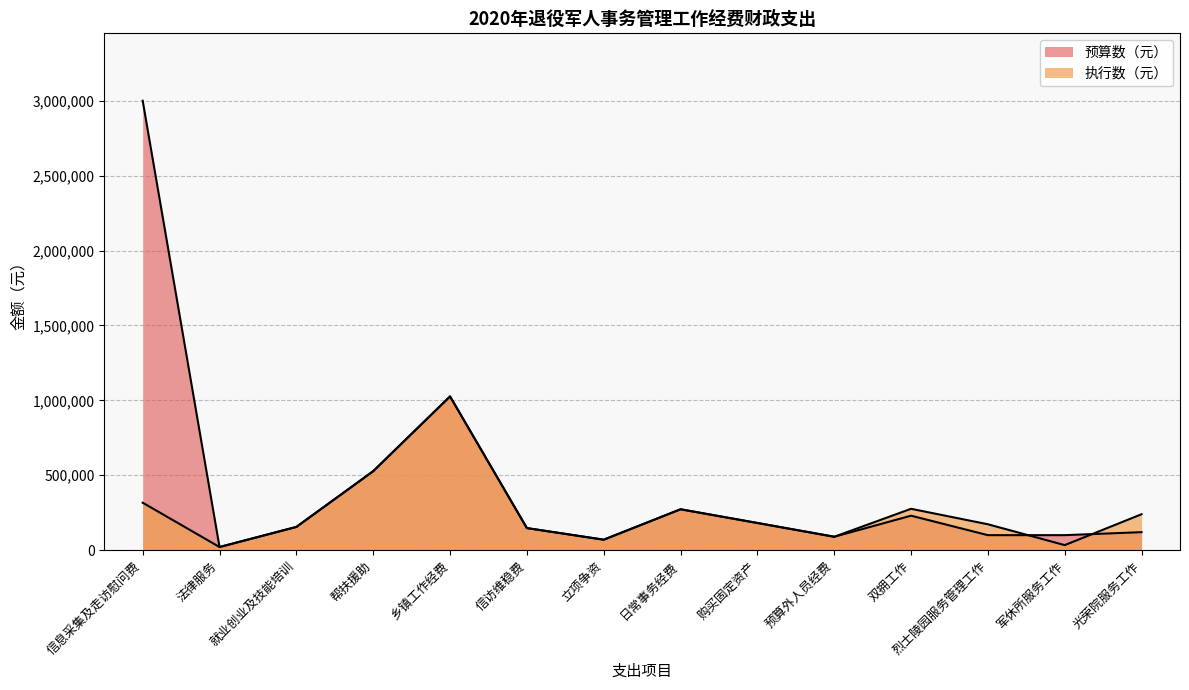

True or false: 预算数（元） and 执行数（元） cross at least once.

True